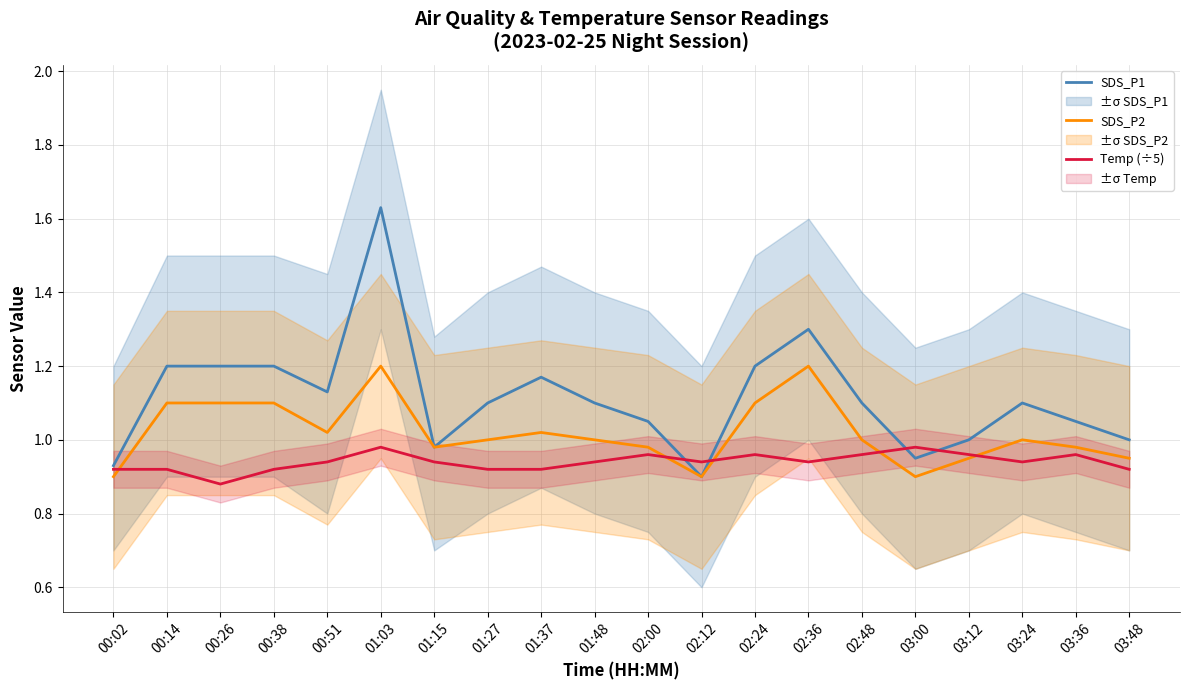

How many lines are shown in the chart?

3